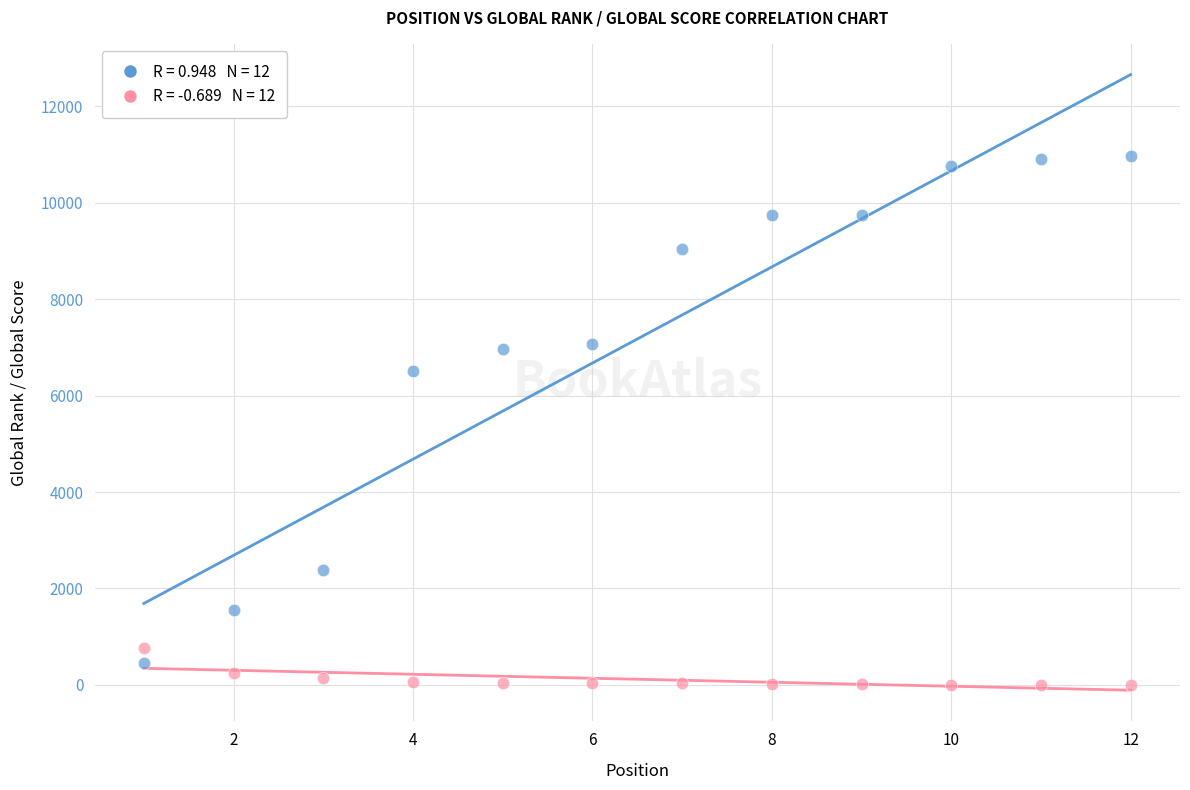

Across all data points, what is the range of X values (max minus min)?

11